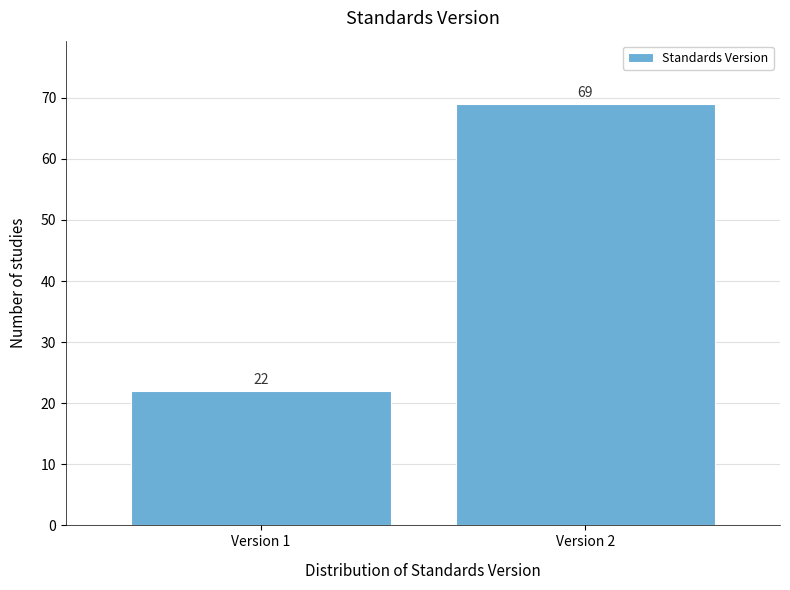

Reading left to right, list all the values displayed in this chart.

Version 1=22	Version 2=69